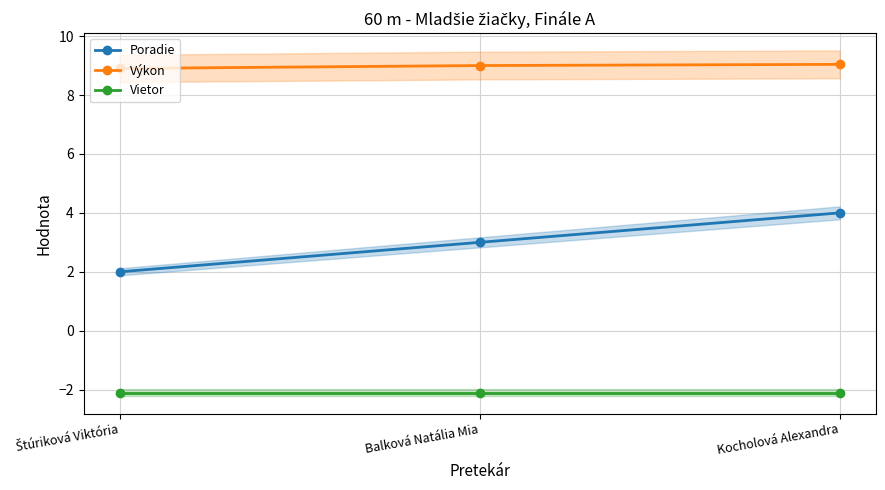

Rank the series by their average value, from highest to lowest.

Výkon, Poradie, Vietor